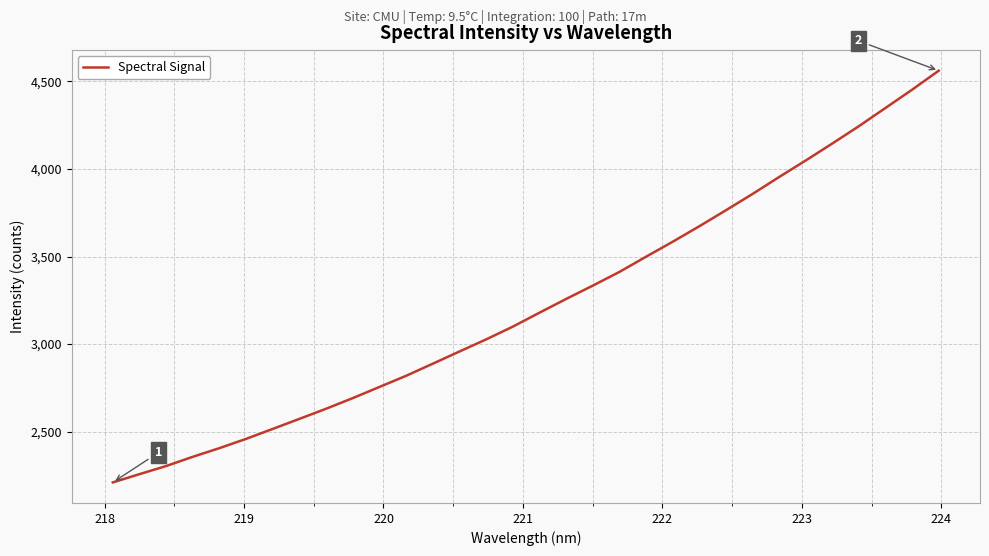

What is the difference between the maximum and minimum values?

2350.7